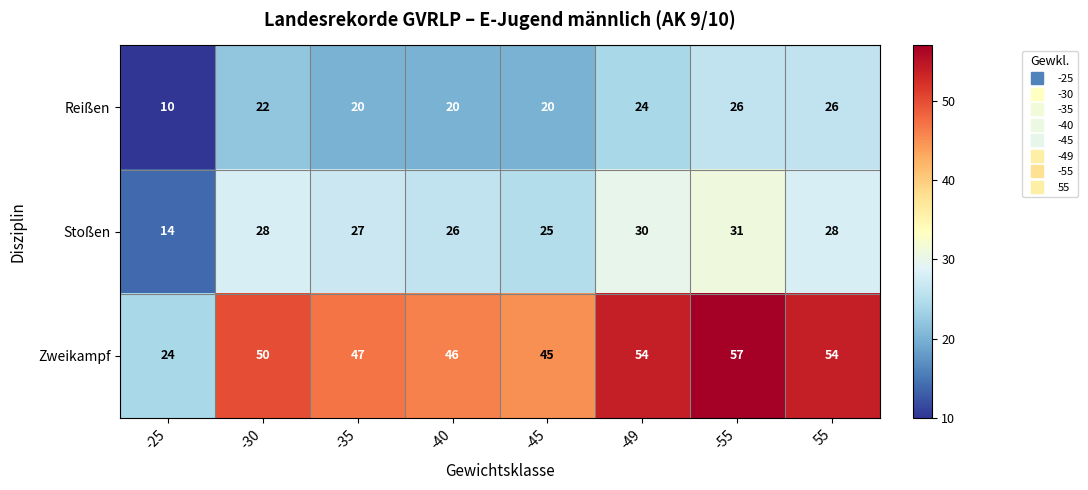

At how many categories does at least one series exceed 27?

7